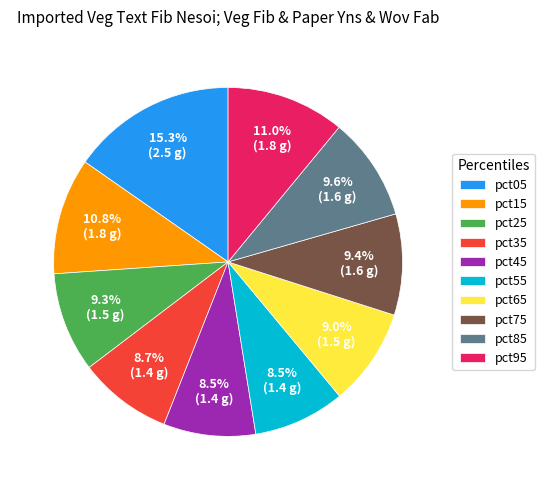

How many slices are in this pie chart?

10